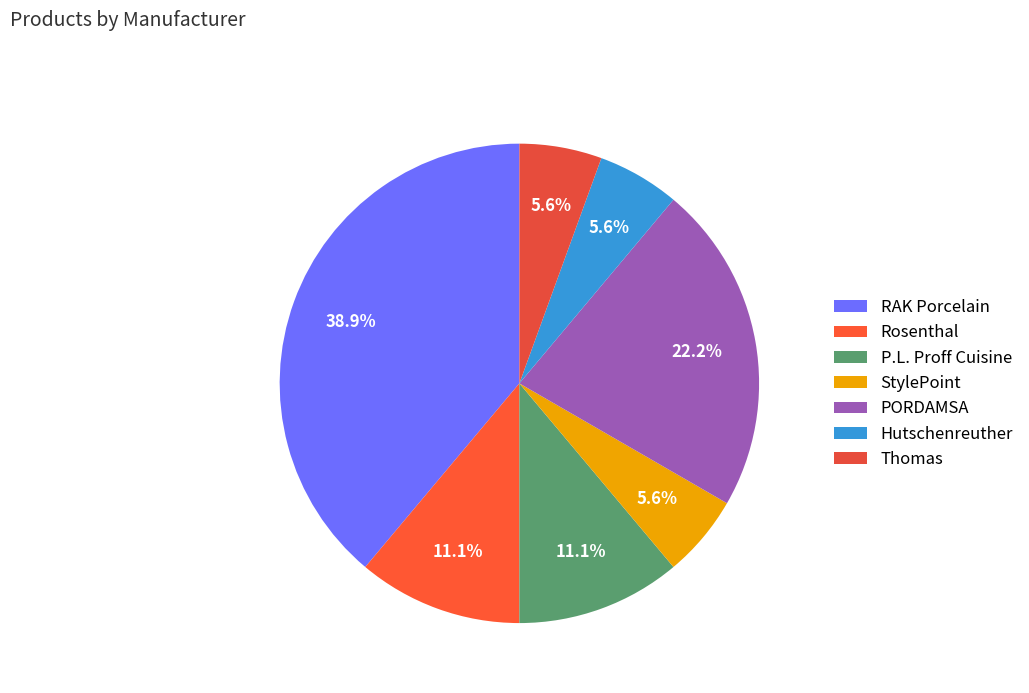

To the nearest percent, what portion does PORDAMSA represent?

22%